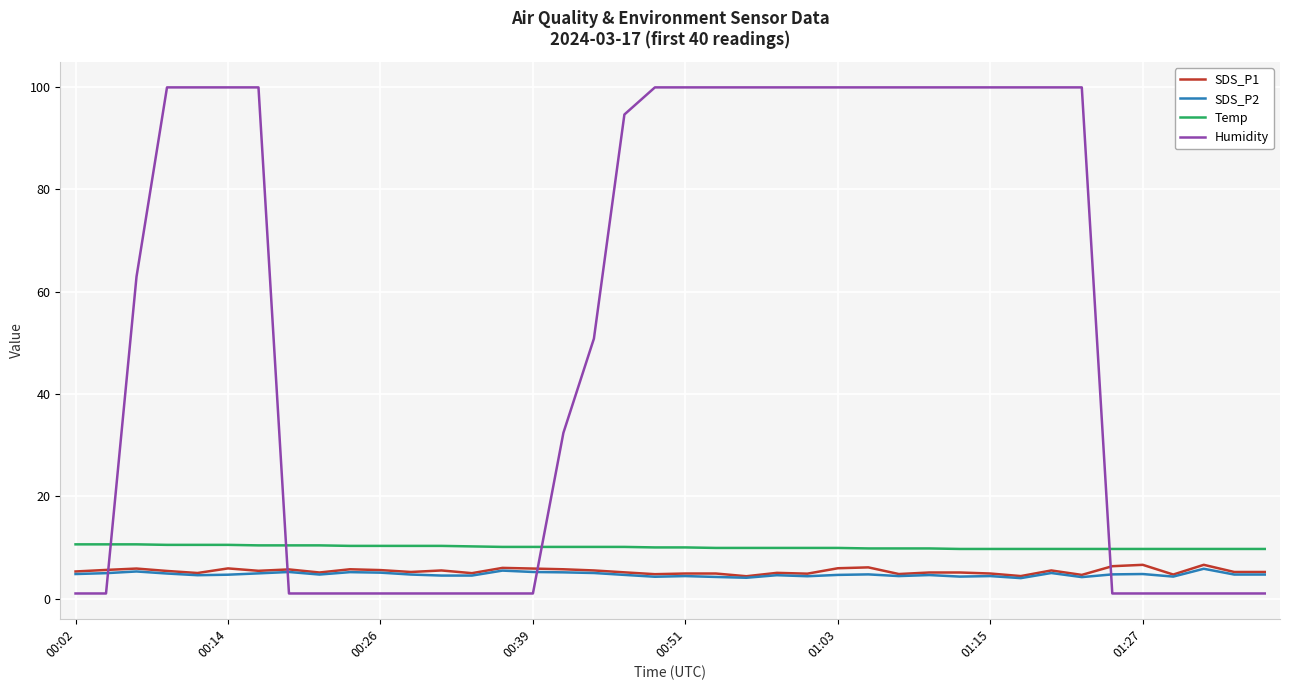

Which series has the largest total across all categories?

Humidity